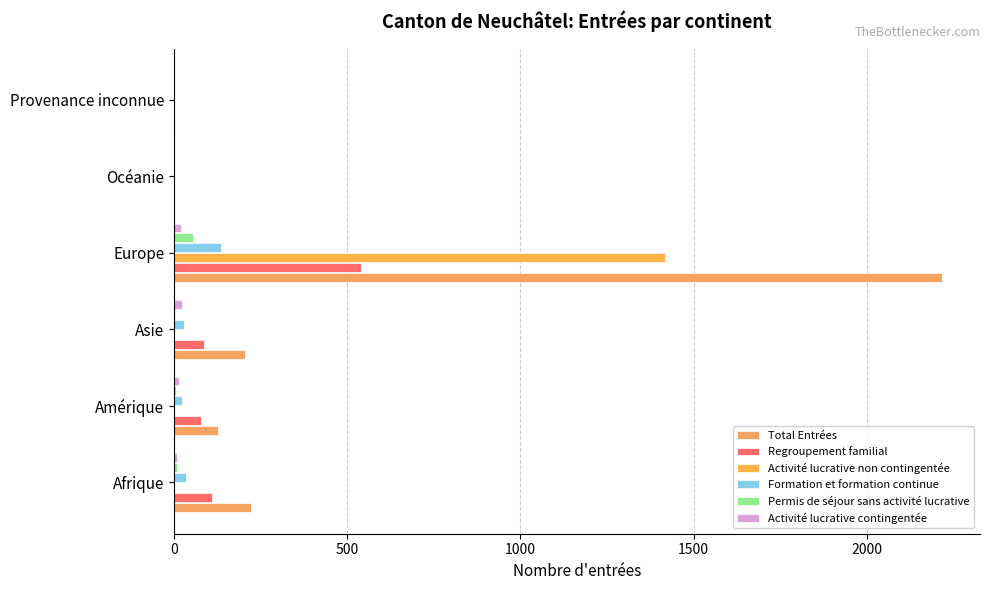

How many categories are shown in the chart?

6